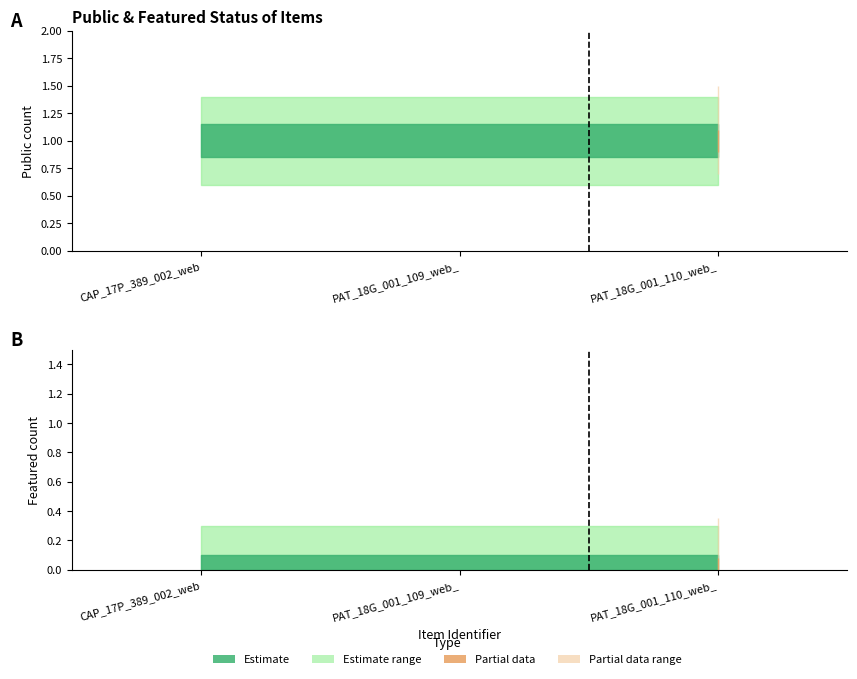

Which series has the widest spread of values?

public